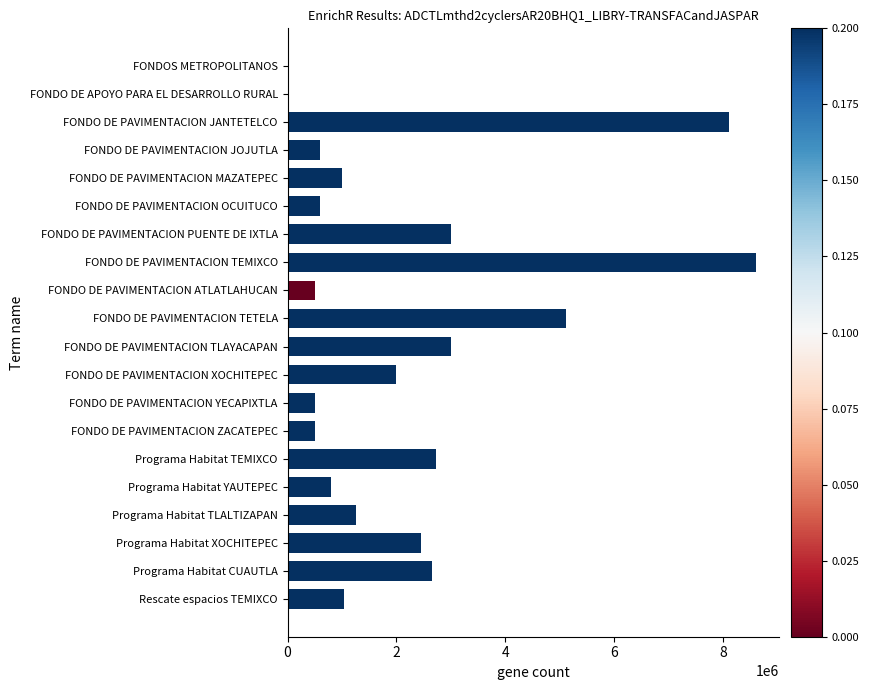

How many data points does each series have?

20